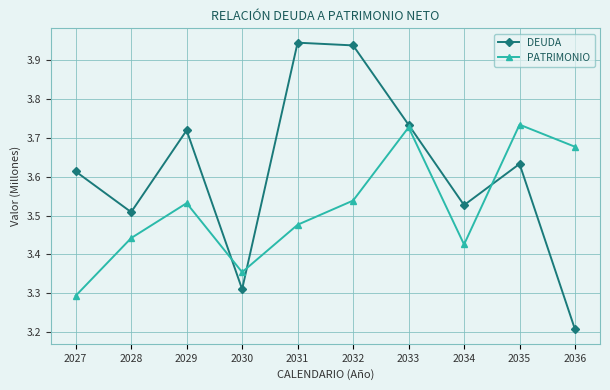

Count the PATRIMONIO values in the range 3 to 4.

10